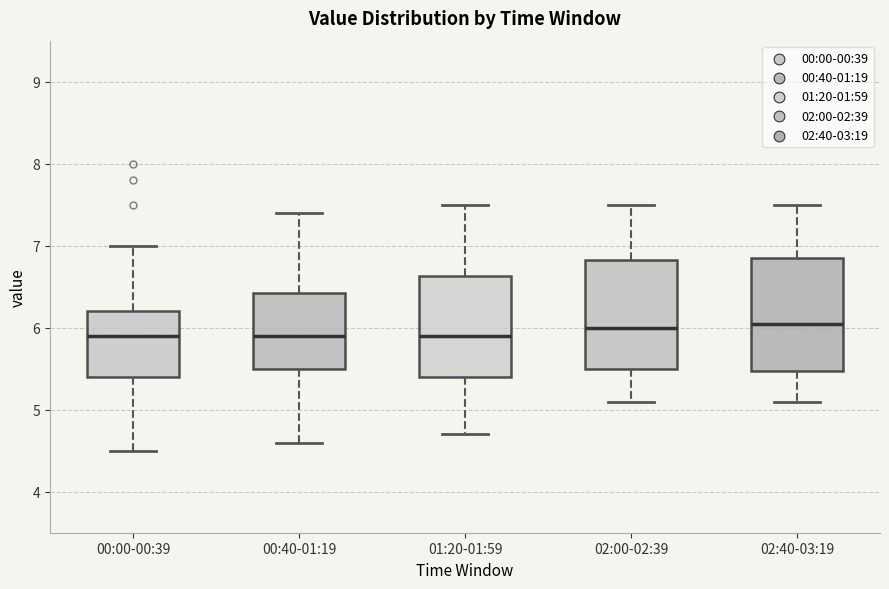

Where does the upper whisker of the box for 02:40-03:19 end on the y-axis? The values are not printed on the chart, so give them approximately, as read against the axis.

7.5